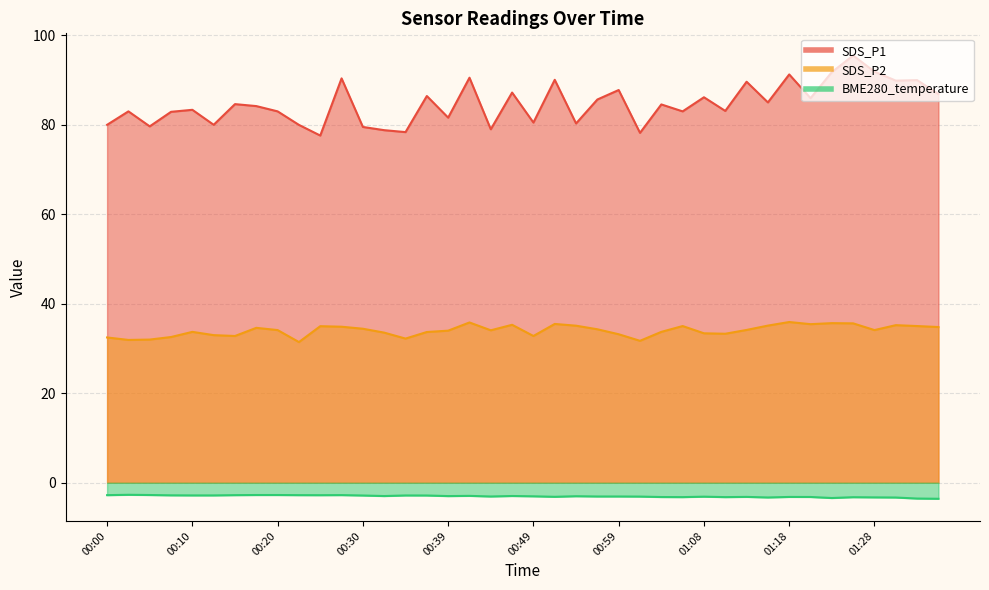

Reading left to right, extract all data points from this chart.

SDS_P1: 80.0	83.0	79.6	82.8	83.3	80.0	84.6	84.1	83.0	79.9	77.5	90.3	79.5	78.8	78.3	86.4	81.5	90.5	79.0	87.2	80.5	90.0	80.2	85.6	87.7	78.2	84.5	83.0	86.1	83.0	89.6	85.0	91.2	85.9	91.7	95.4	91.8	89.8	89.9	86.8
SDS_P2: 32.5	31.9	32.0	32.5	33.7	33.0	32.8	34.6	34.1	31.4	35.0	34.9	34.4	33.5	32.2	33.7	34.0	35.8	34.0	35.3	32.8	35.5	35.1	34.3	33.2	31.7	33.7	35.0	33.4	33.3	34.1	35.1	35.9	35.4	35.6	35.6	34.1	35.2	35.0	34.8
BME280_temperature: -2.8	-2.7	-2.7	-2.8	-2.8	-2.8	-2.8	-2.7	-2.7	-2.8	-2.8	-2.8	-2.9	-3.0	-2.8	-2.9	-3.0	-2.9	-3.1	-3.0	-3.0	-3.1	-3.0	-3.1	-3.1	-3.1	-3.2	-3.2	-3.1	-3.2	-3.2	-3.3	-3.2	-3.2	-3.4	-3.2	-3.3	-3.3	-3.5	-3.6